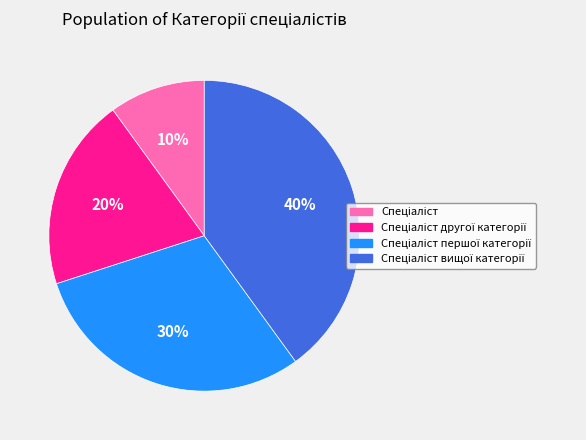

How many segments does this pie chart have?

4